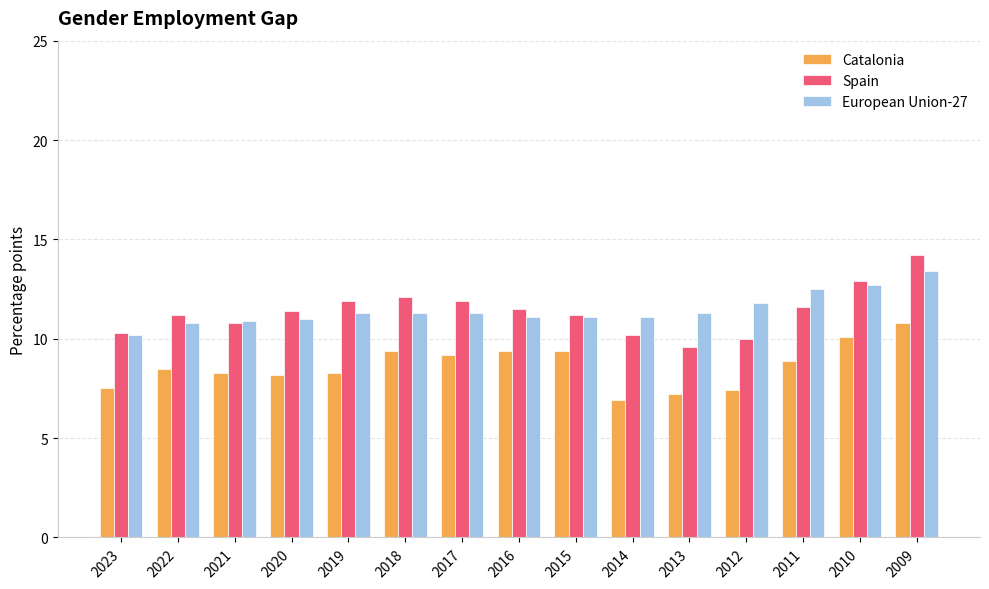

What is the total value across all series at 2020?

30.6